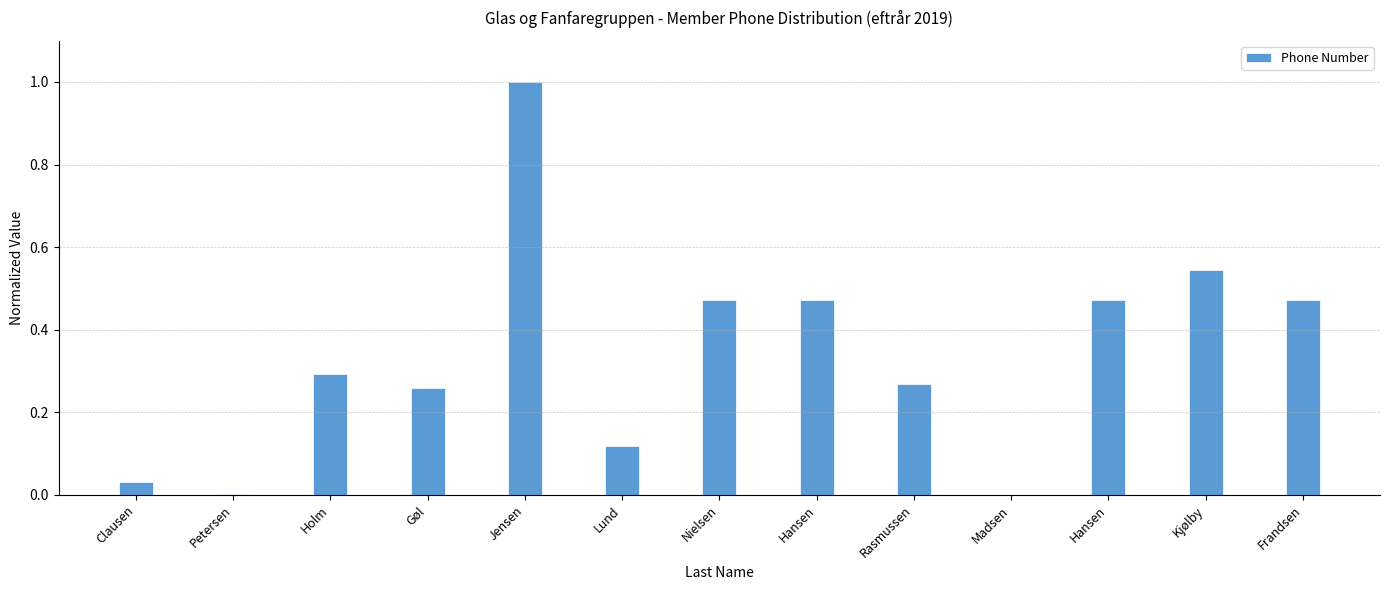

Is it true that the value at Holm is 0.3?

True